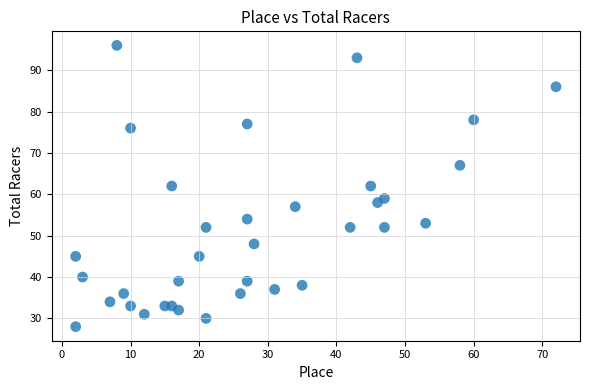

What is the range of X values (max minus min)?

70